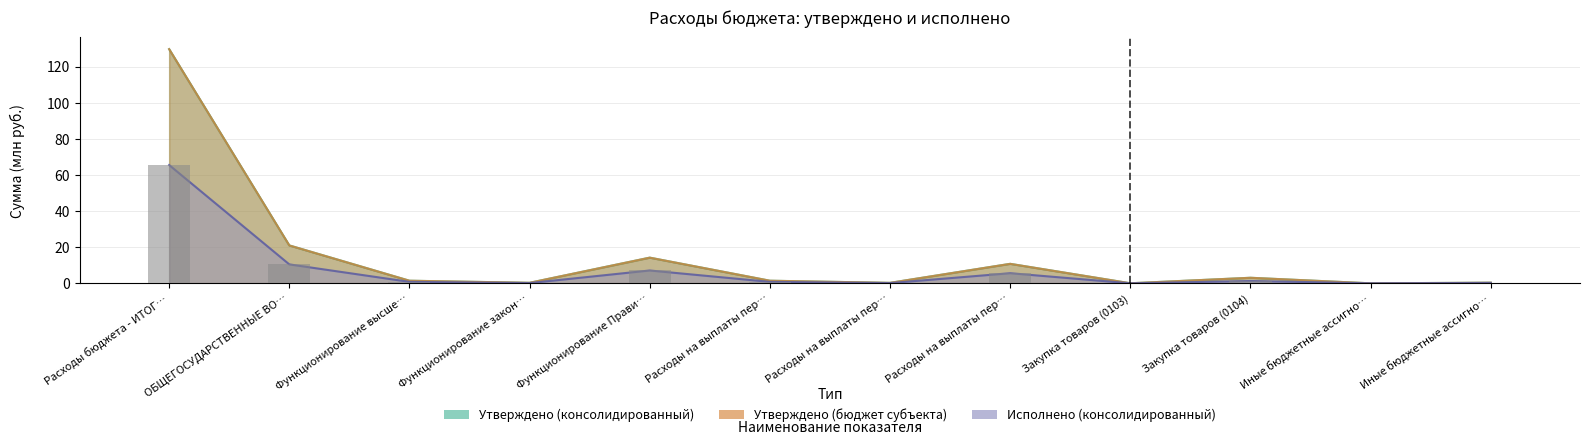

Between ОБЩЕГОСУДАРСТВЕННЫЕ ВО… and Иные бюджетные ассигно…, which series saw the biggest shift?

Утверждено (консолидированный)